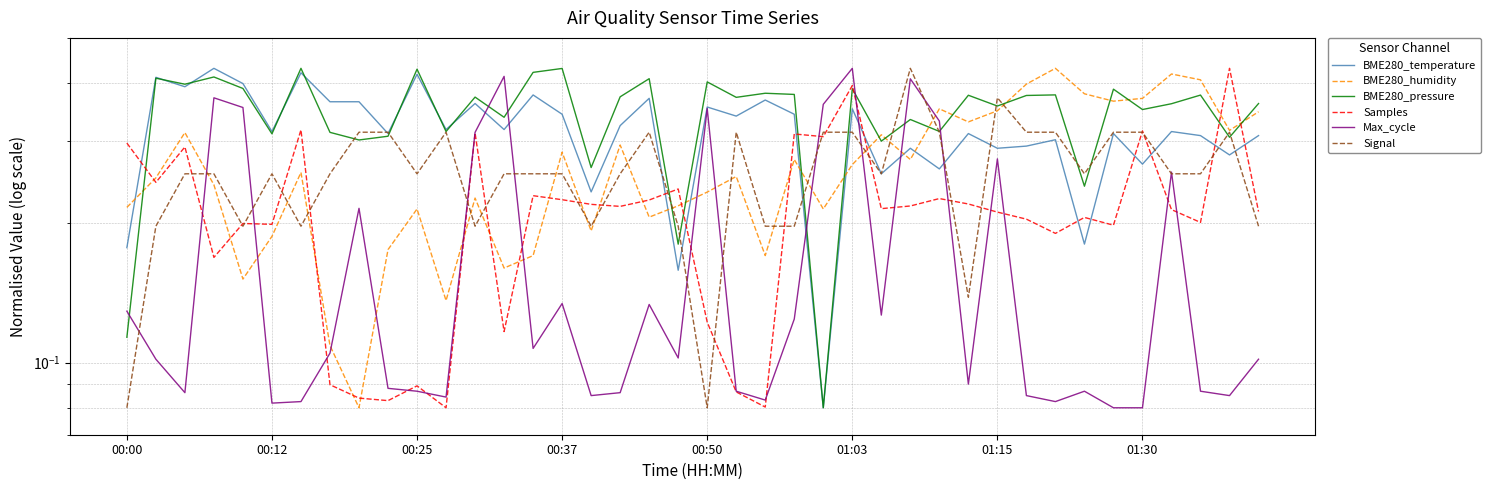

In Signal, how many points are lower than both neighbors (excluding endpoints)?

9